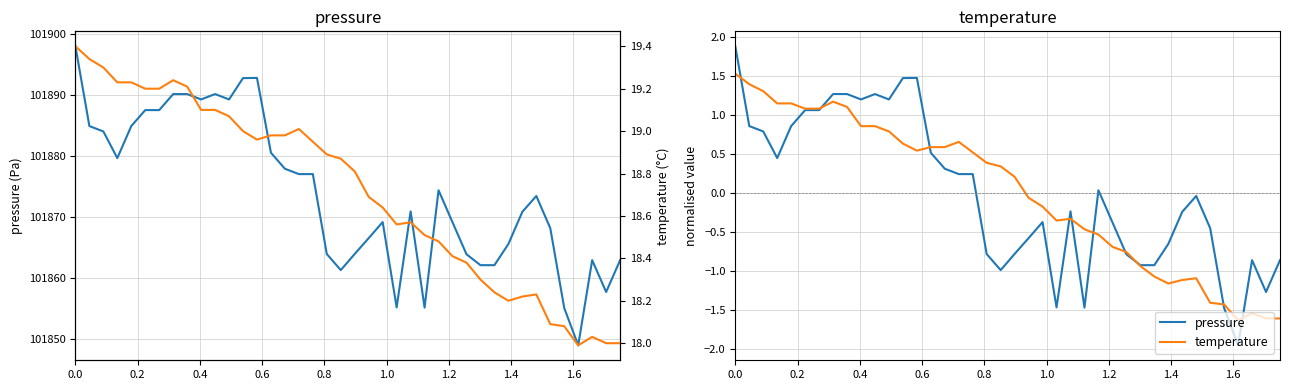

What is the difference between the second highest and minimum values in the temperature series?

1.4